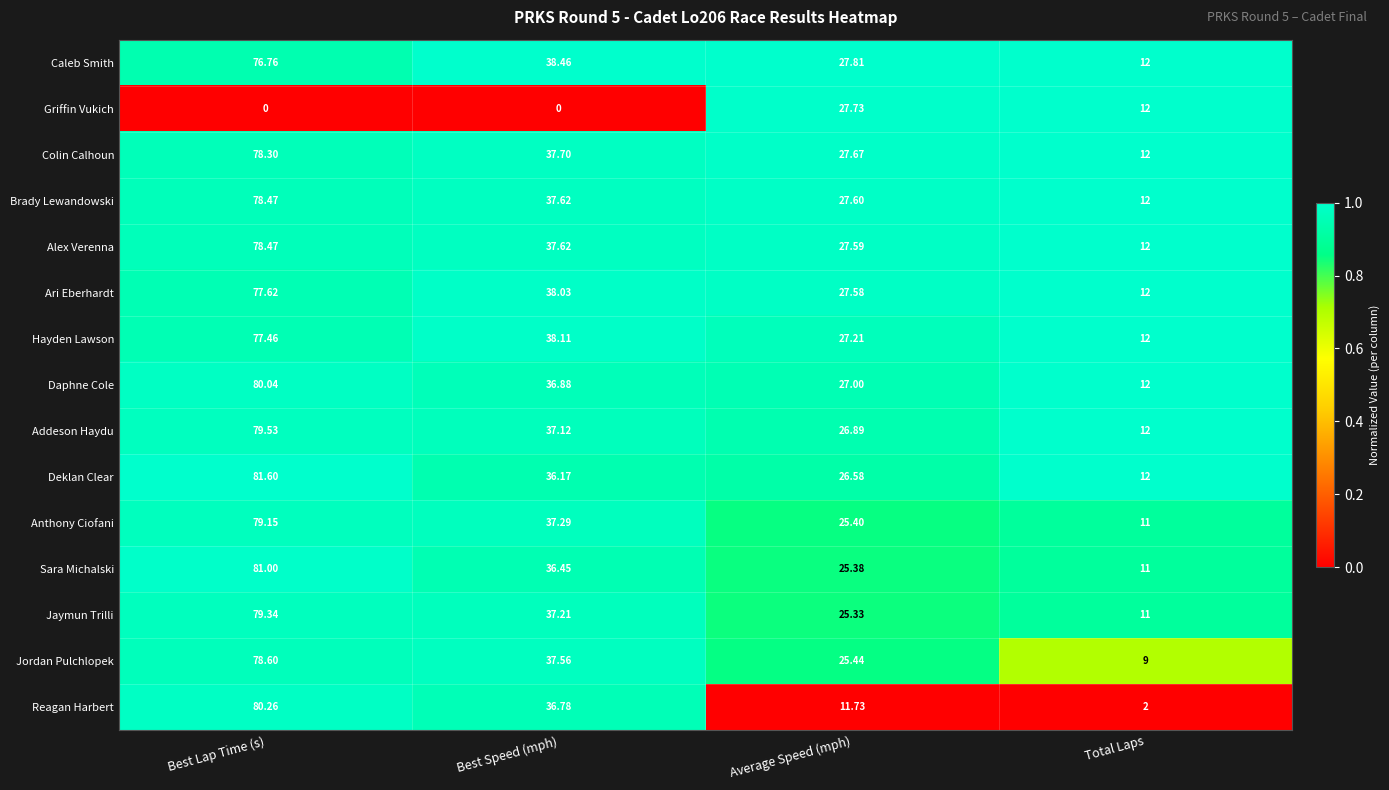

At which label is Brady Lewandowski closest to 45?

Best Speed (mph)